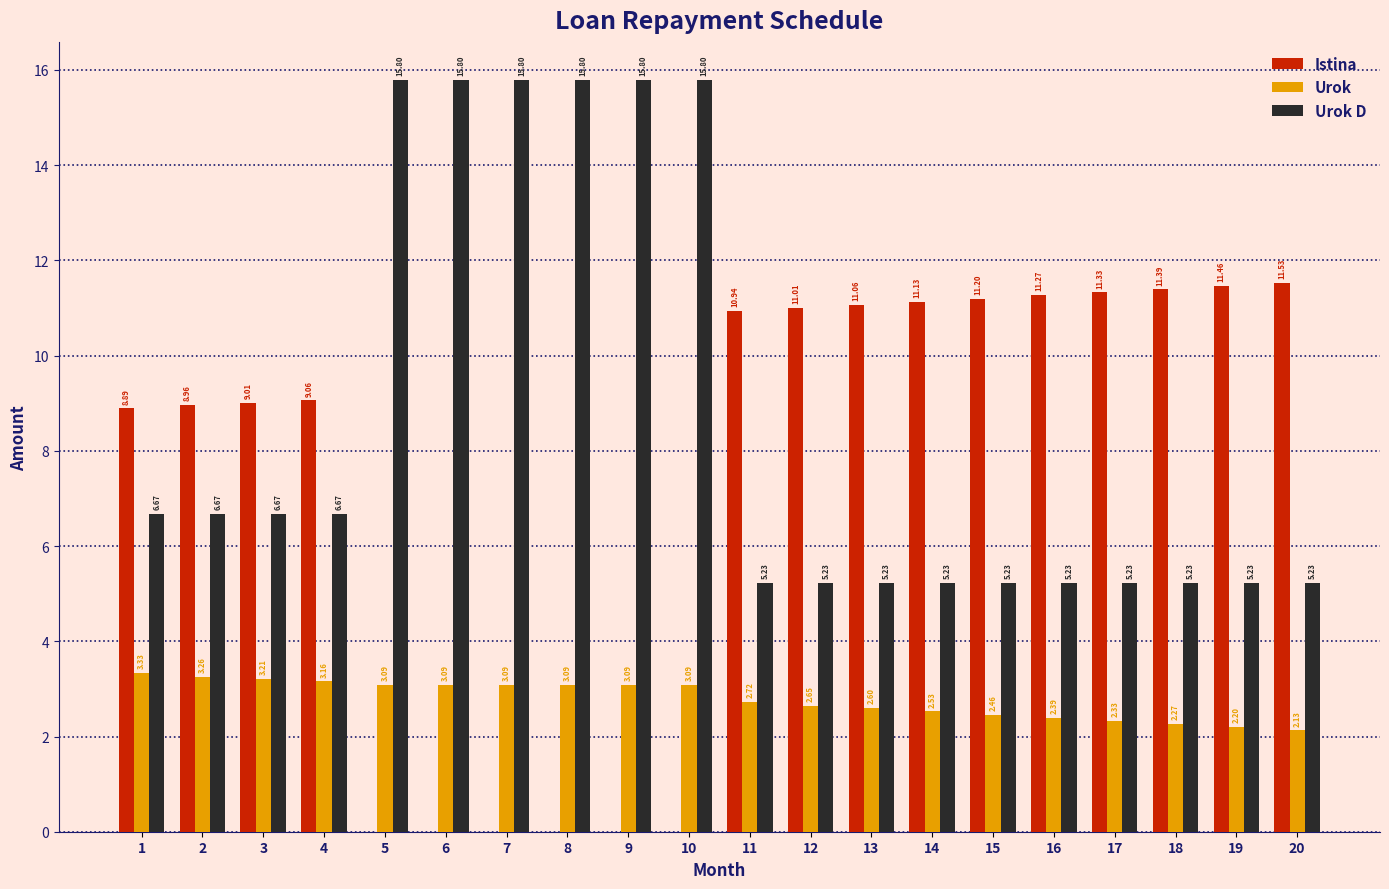

How many categories are shown in the chart?

20